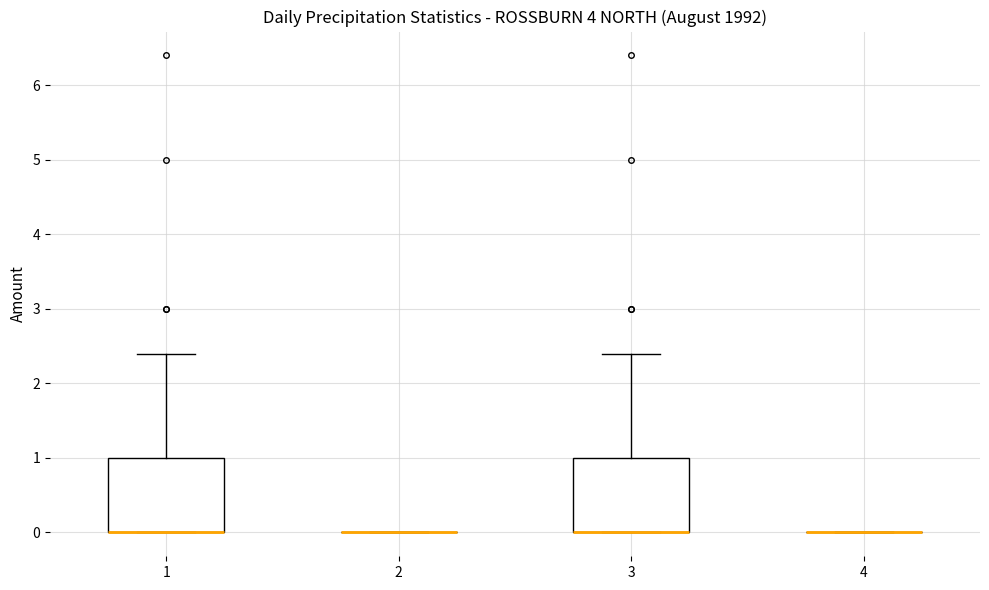

Reading left to right, read every box against the y-axis: the position of its median line, the range the box covers, and the ends of its whiskers. The values are not printed on the chart, so give them approximately, as read against the axis.

1: median 0.0 (drawn on the box's lower edge), box 0.0 to 1.0, whiskers 0.0 to 2.4
2: box collapsed to a line at 0.0, whiskers 0.0 to 0.0
3: median 0.0 (drawn on the box's lower edge), box 0.0 to 1.0, whiskers 0.0 to 2.4
4: box collapsed to a line at 0.0, whiskers 0.0 to 0.0